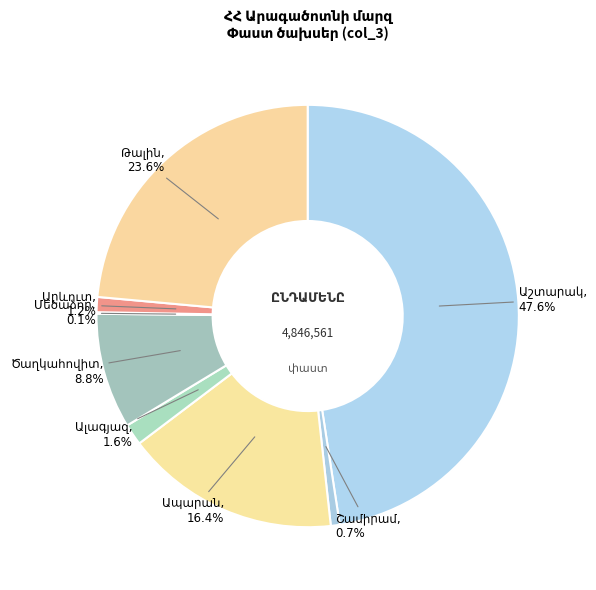

Is there a majority slice in this chart?

No